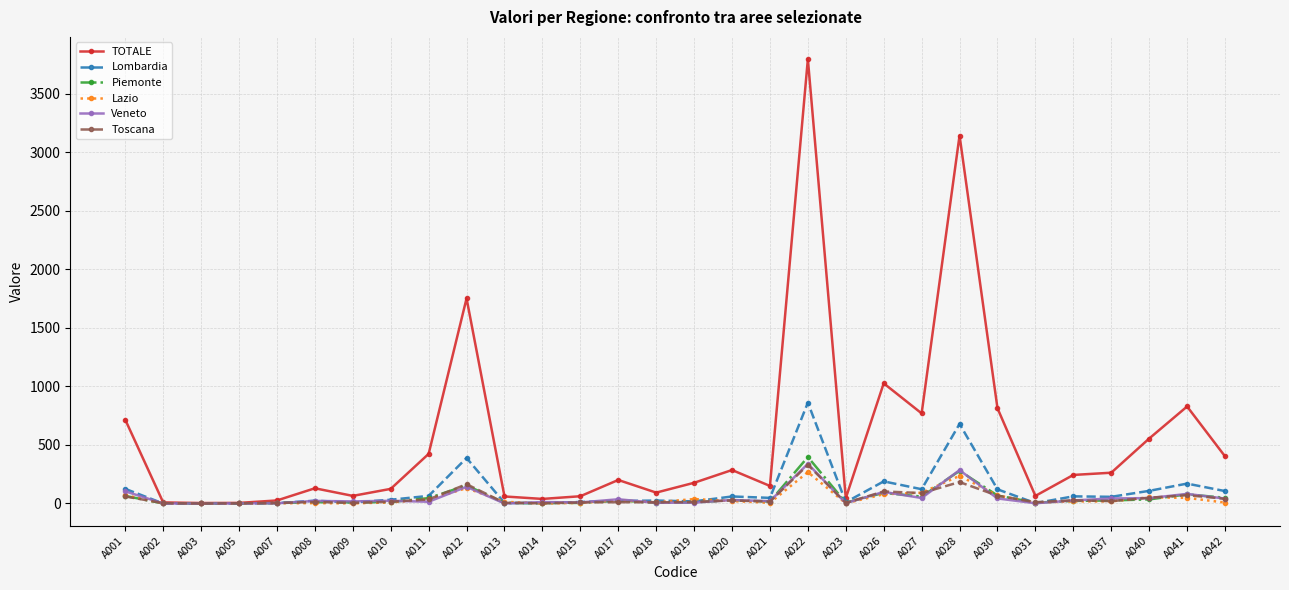

How many values in the Veneto series are below 23?

15